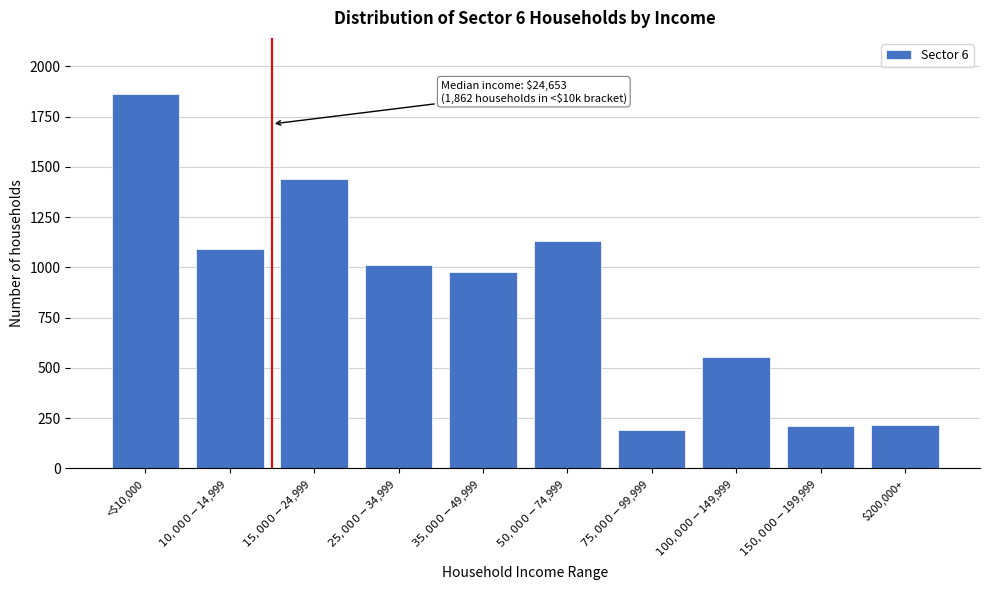

What is the value of the 7th bar from the left?

192